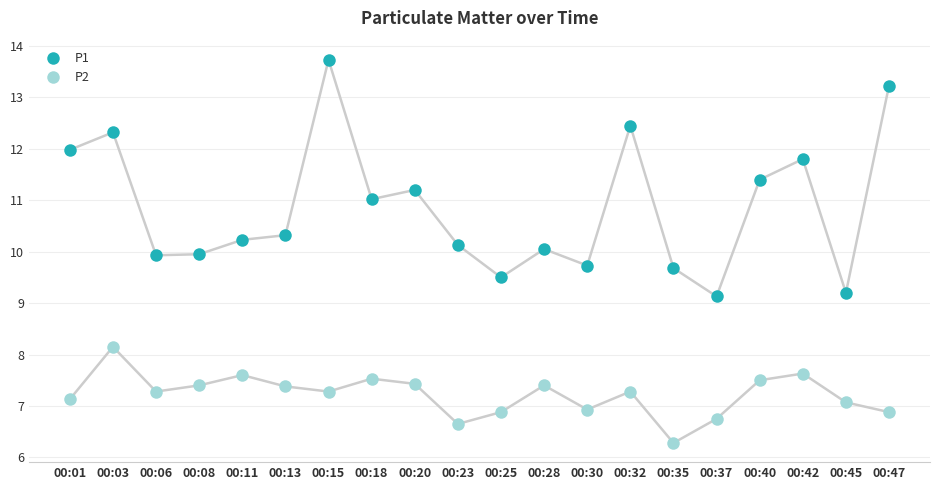

Count the number of categories in the chart.

20